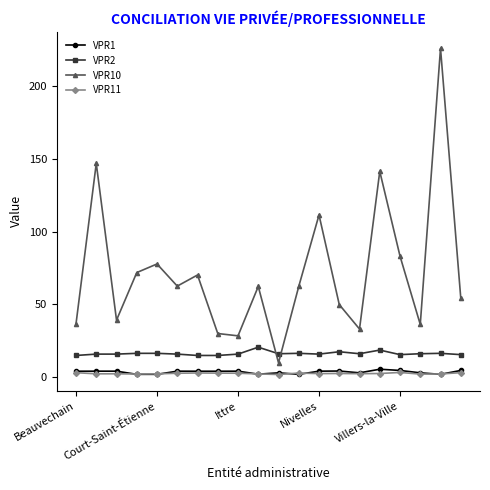

How many lines are shown in the chart?

4